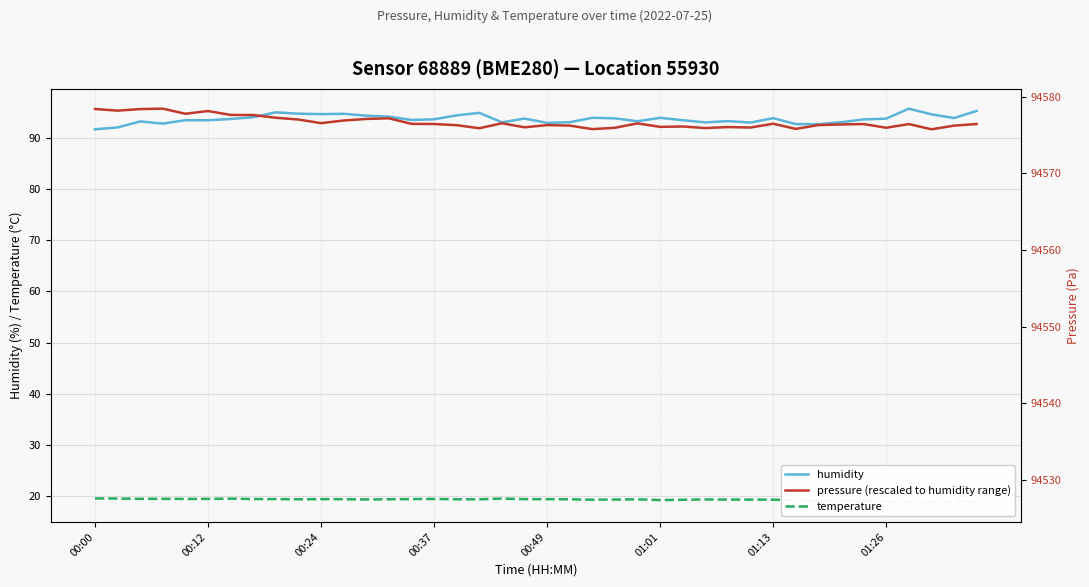

What is the value of the temperature point at the 30th from the left?

19.3